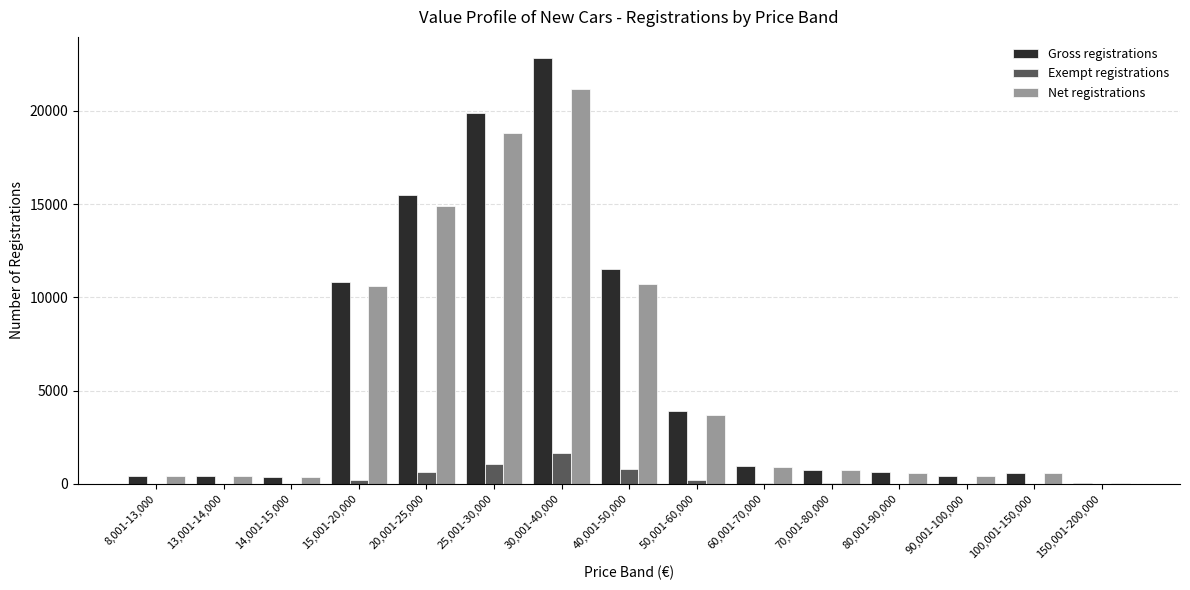

What is the greatest value displayed?

22828